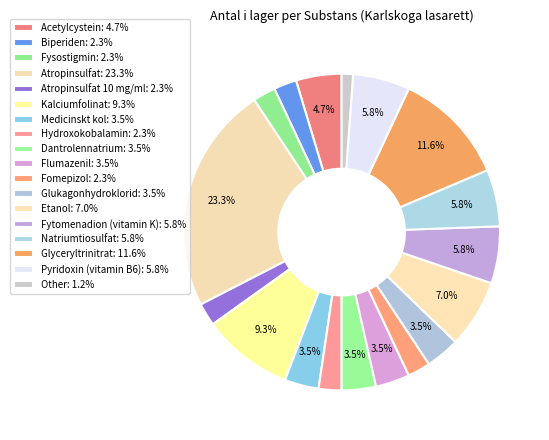

How many slices are in this pie chart?

18